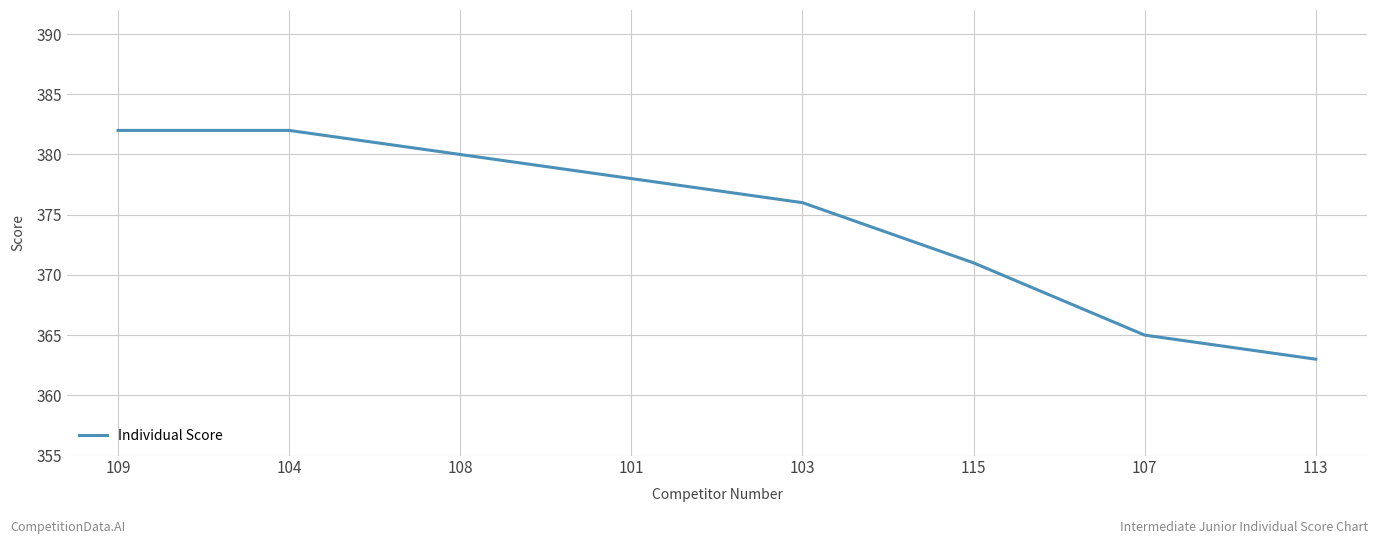

How many lines are shown in the chart?

1